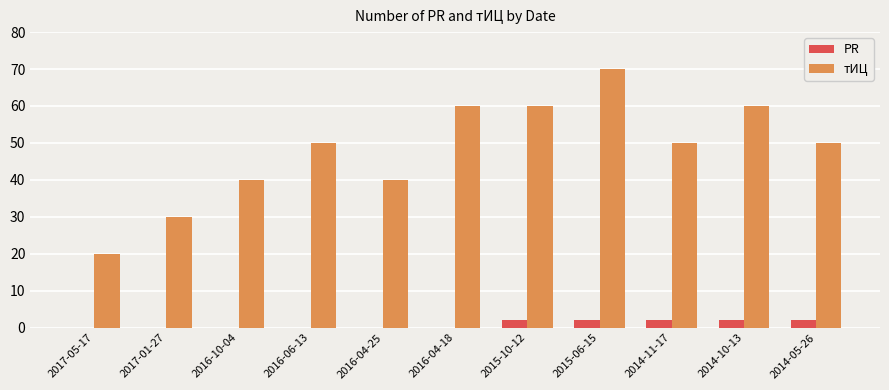

What is the total value across all series at 2016-04-25?

40